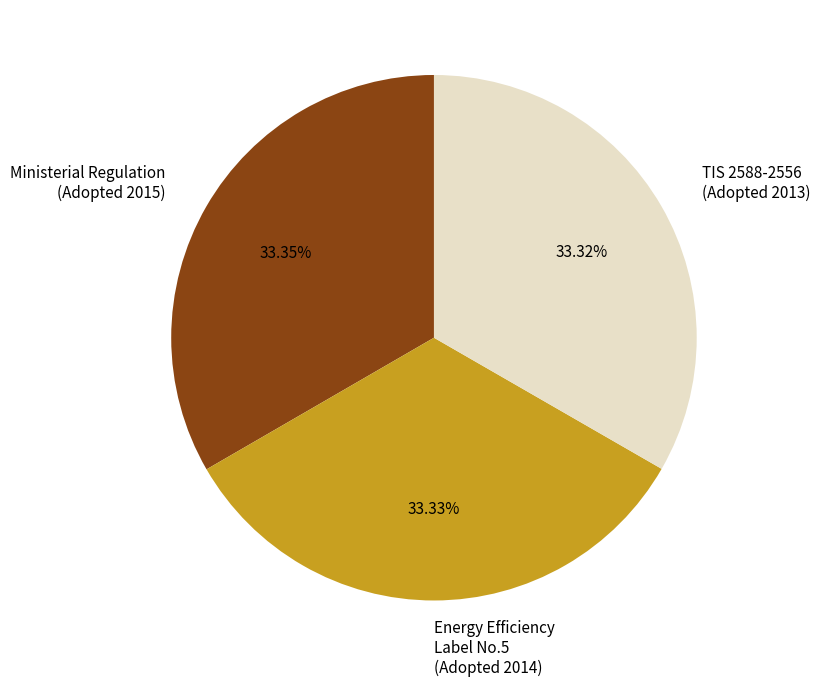

Approximately how many times larger is the value at Energy Efficiency Label No.5 (Adopted 2014) compared to TIS 2588-2556 (Adopted 2013)?

1.0